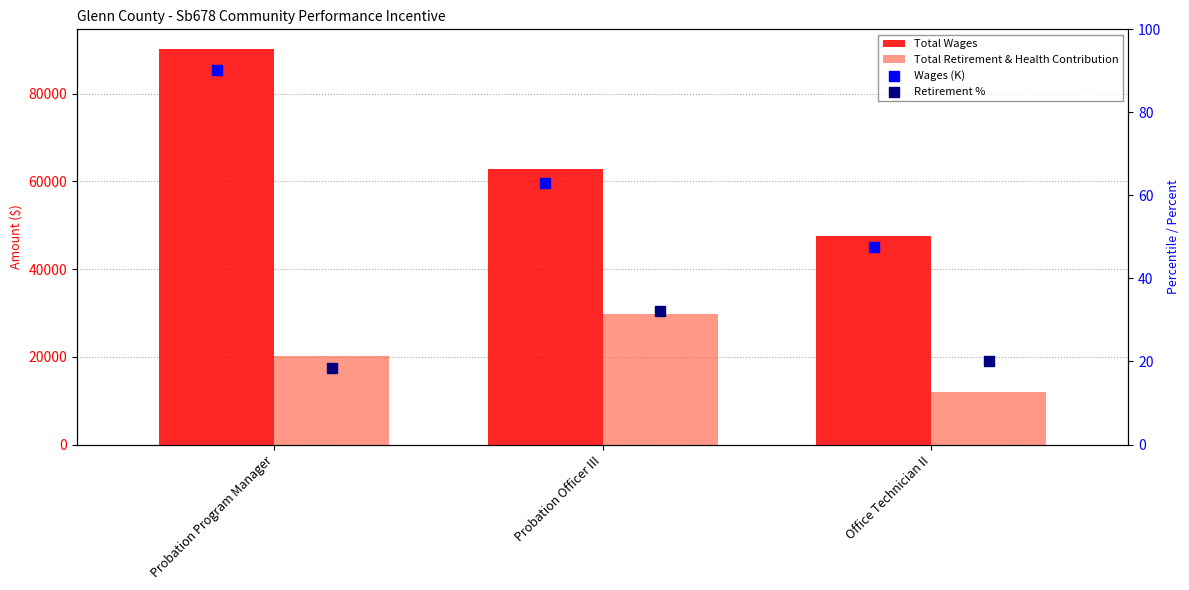

Which series has the largest Y range (max minus min)?

Total Wages